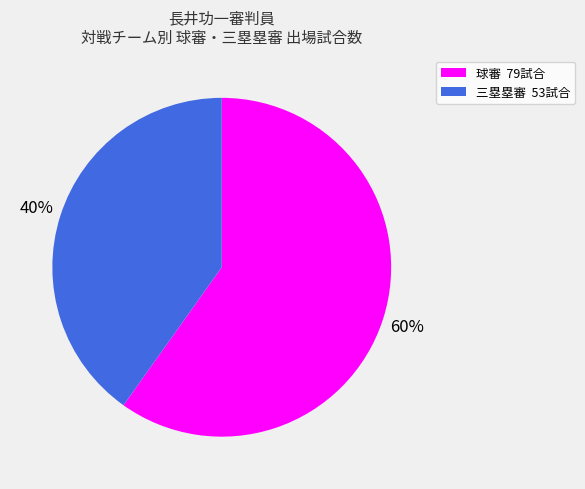

Is there a majority slice in this chart?

Yes